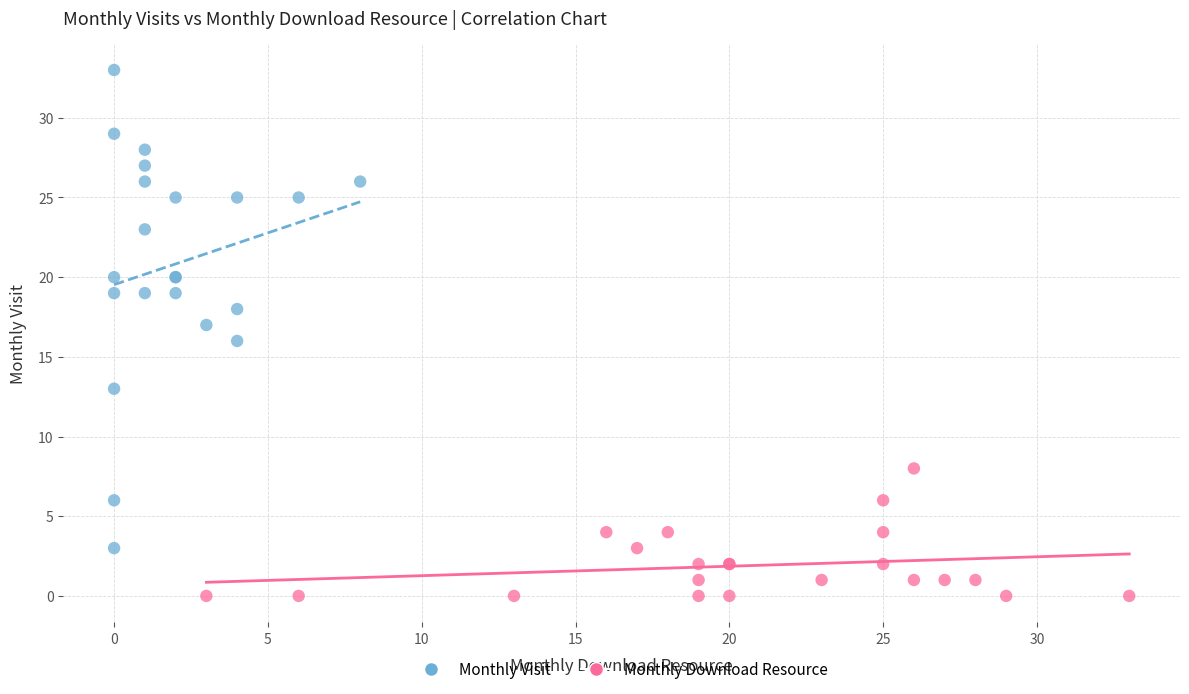

Which series has the widest spread of Y values?

Monthly Visit